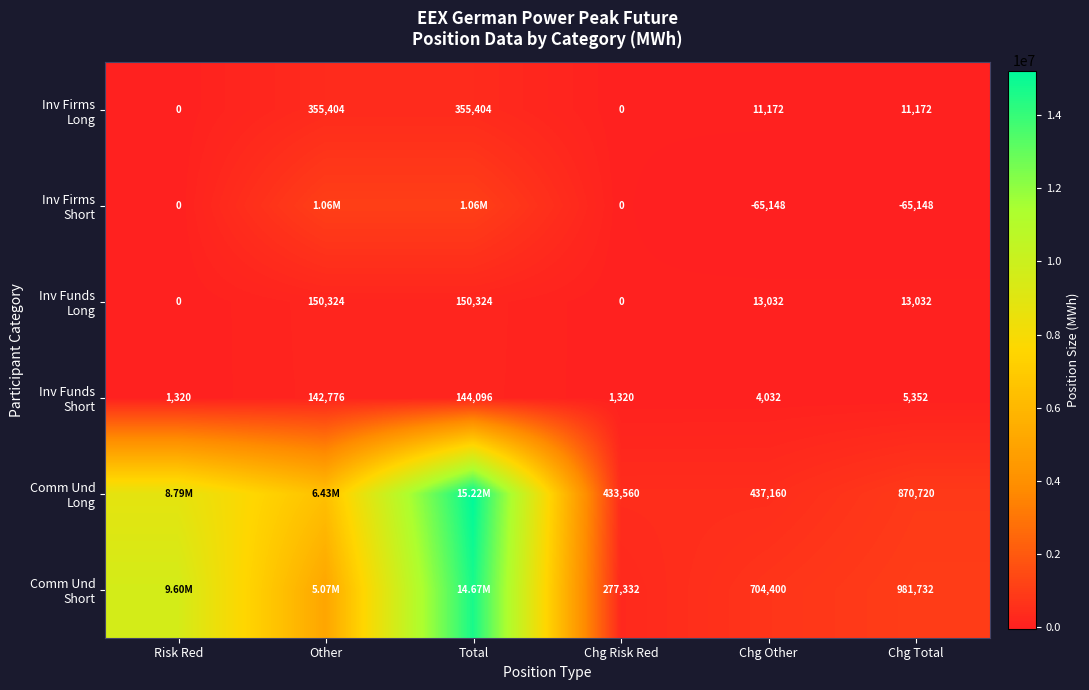

What is the difference between the highest and lowest values at Chg Other?

769548